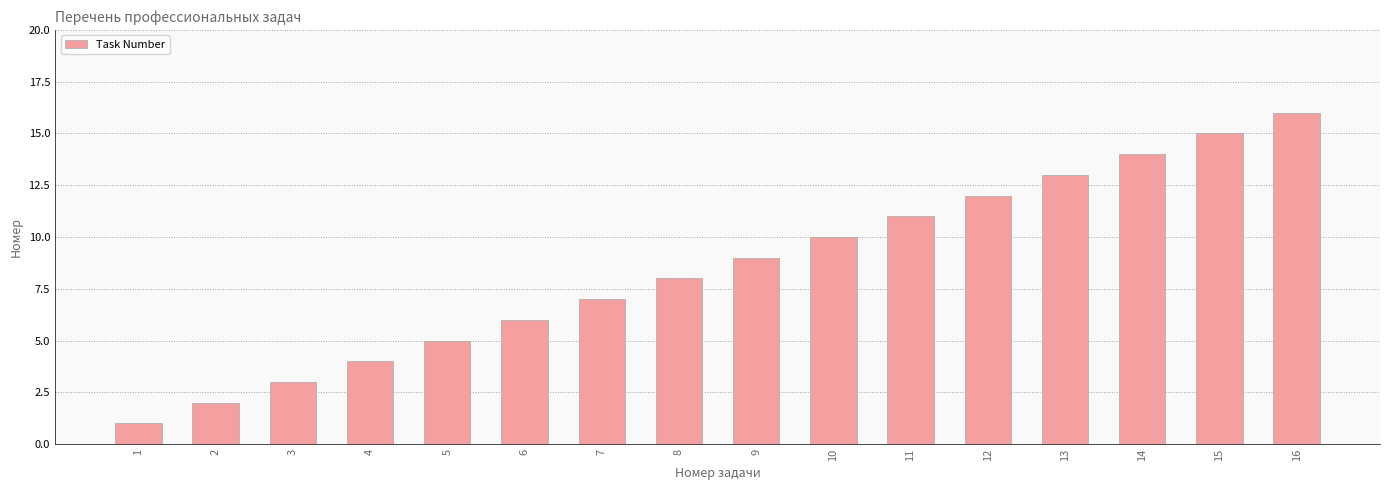

What is the change in value from 3 to 11?

+8